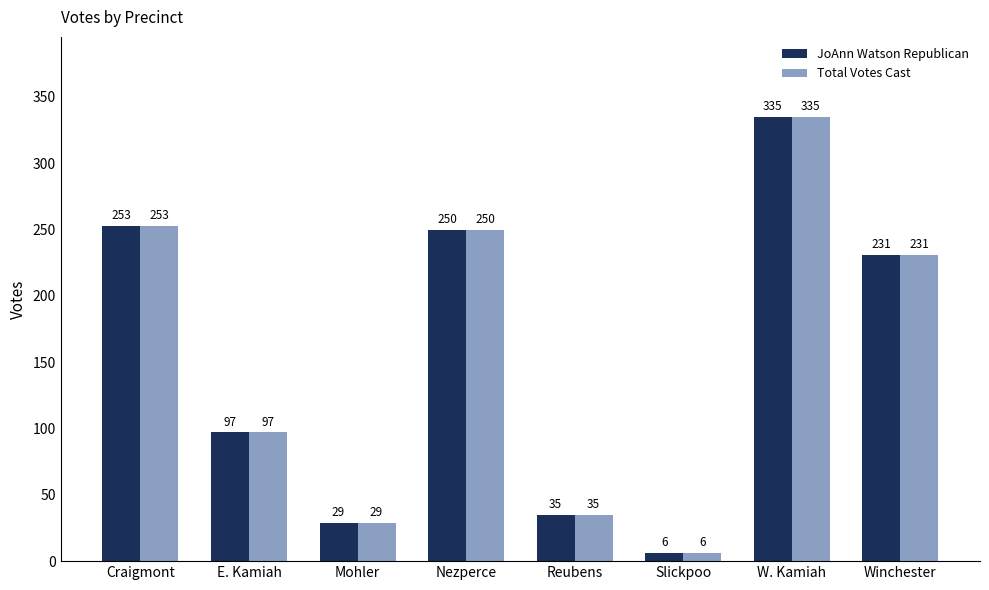

What is the total value across all series at Reubens?

70